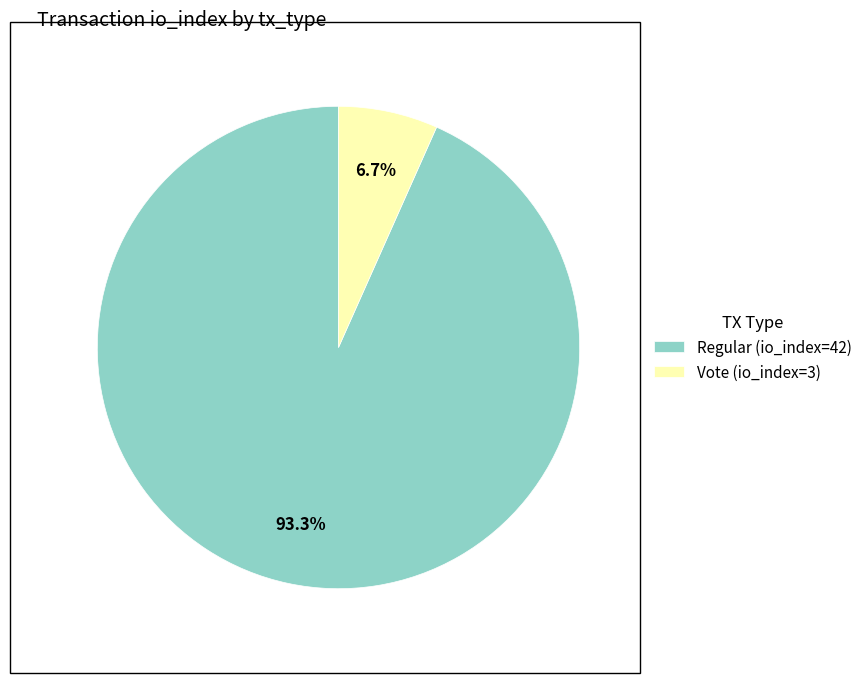

What percentage is NOT represented by Regular (io_index=42)?

6.7%